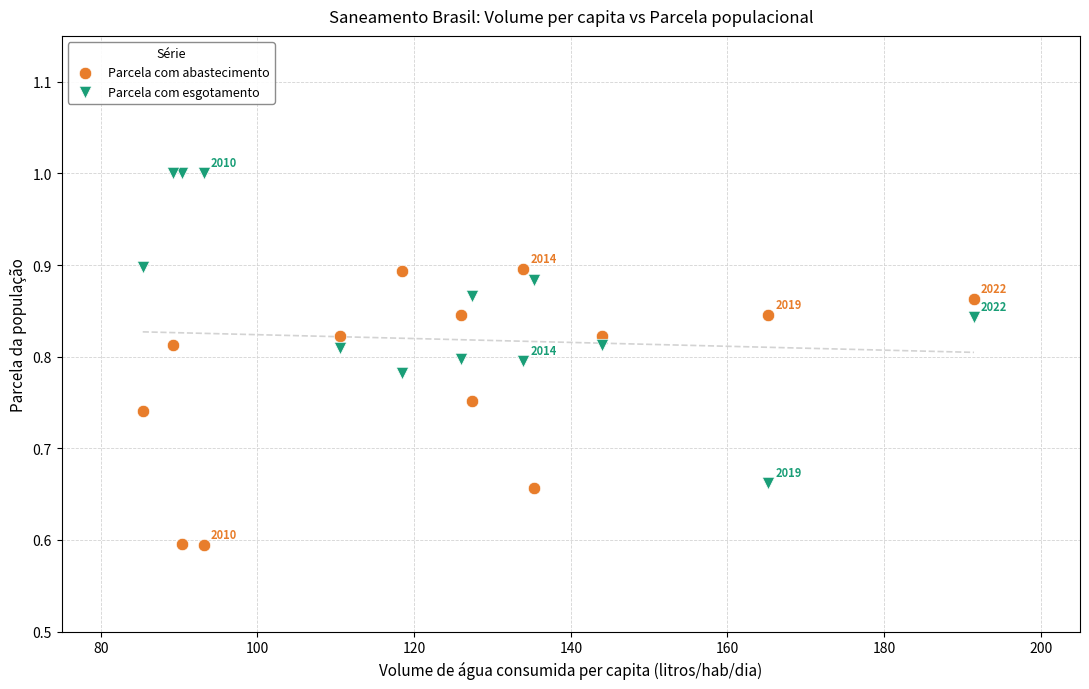

What are all the series names shown in the legend?

Parcela com abastecimento, Parcela com esgotamento